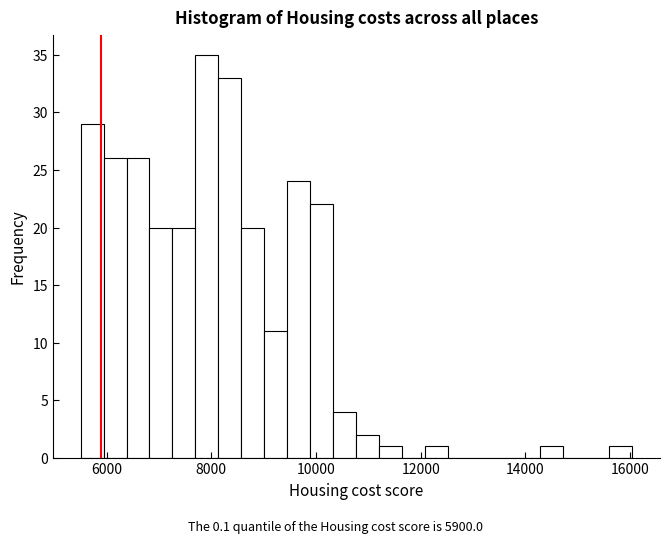

Around what value on the x-axis is the tallest bar? Give the approximate position of its centre, as read against the axis.

8000